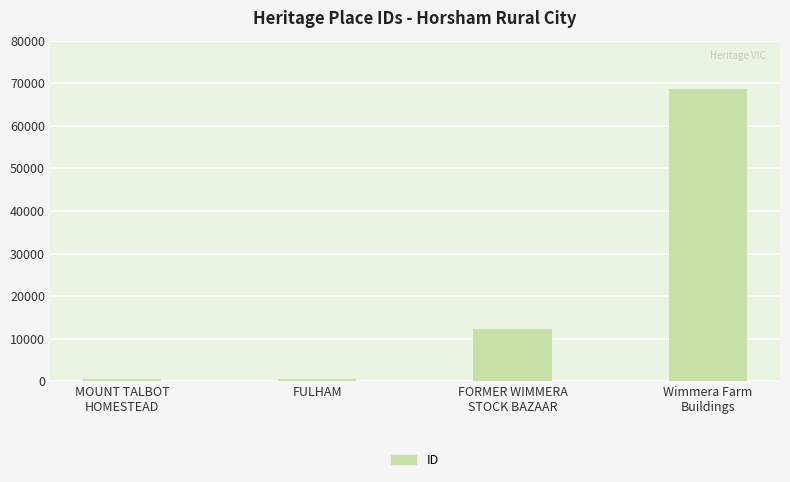

What is the greatest value displayed?

68615